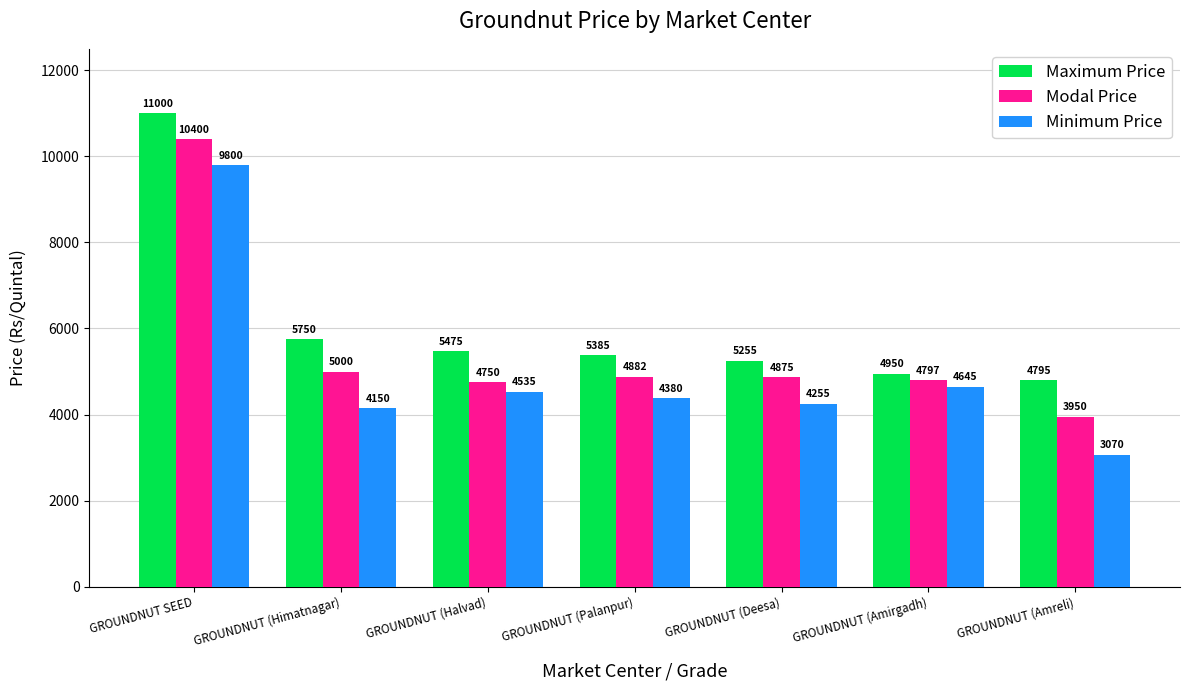

What is the total value across all series at GROUNDNUT (Deesa)?

14385